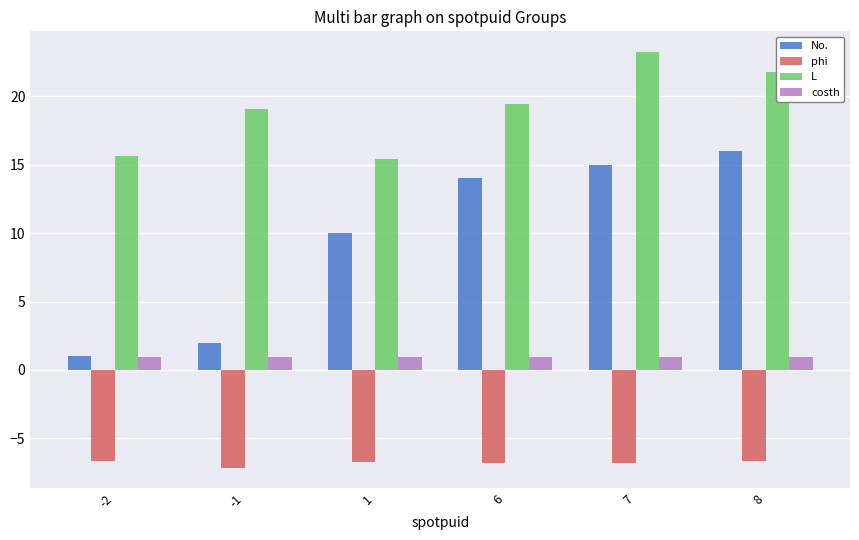

At how many categories does at least one series exceed 4?

6